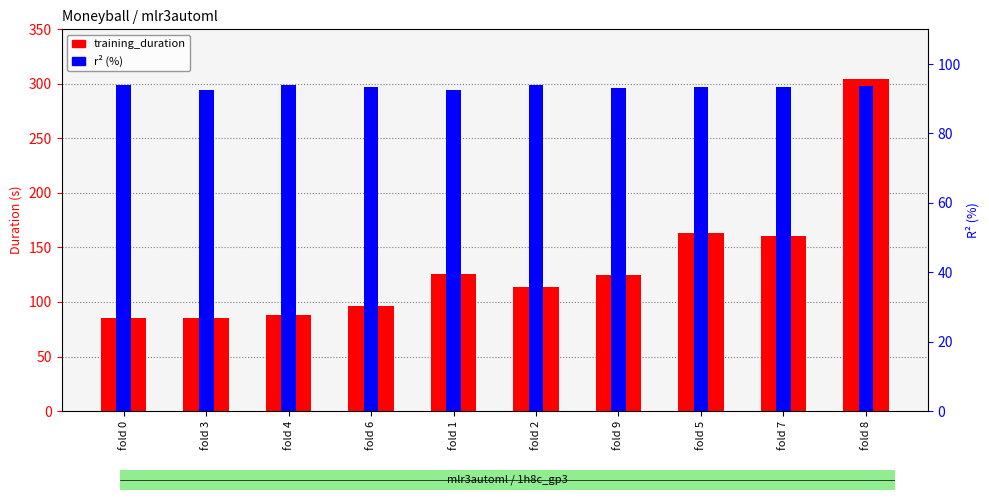

Which series has the widest spread of values?

training_duration